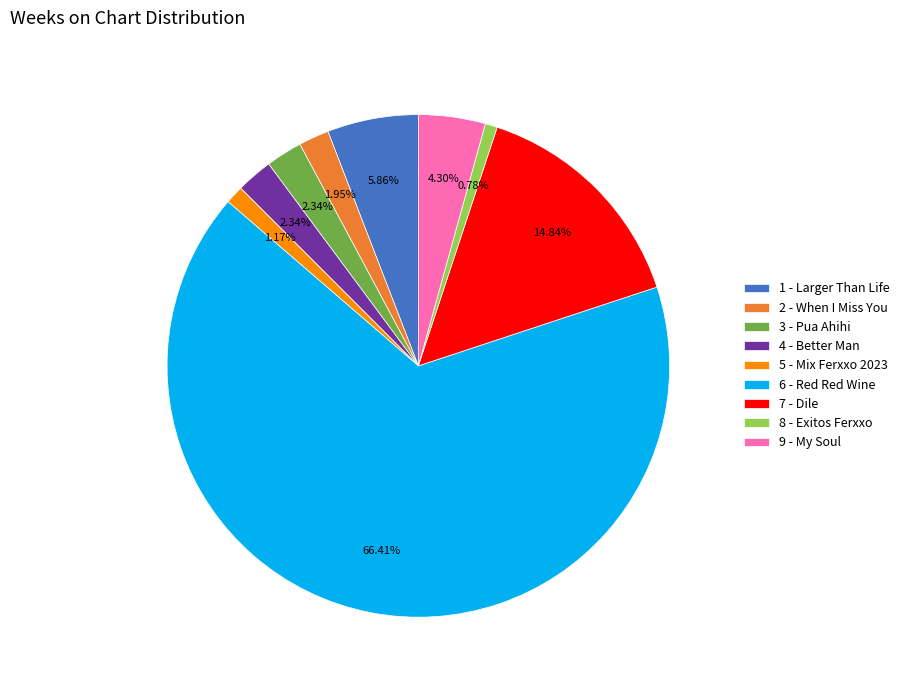

What is the ratio of the value at 5 - Mix Ferxxo 2023 to the value at 9 - My Soul?

0.3